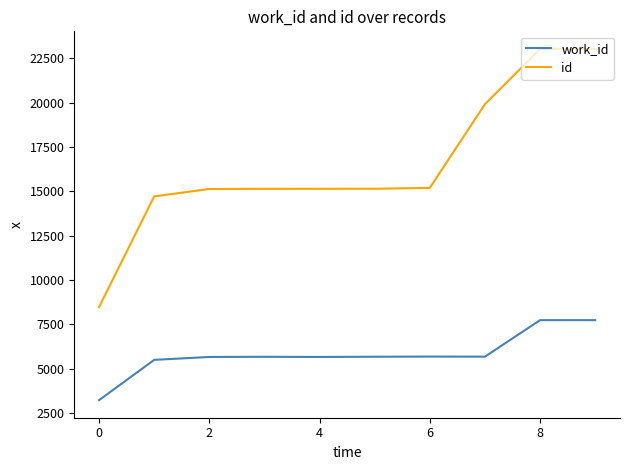

What is the difference between the maximum and minimum values in the work_id series?

4511